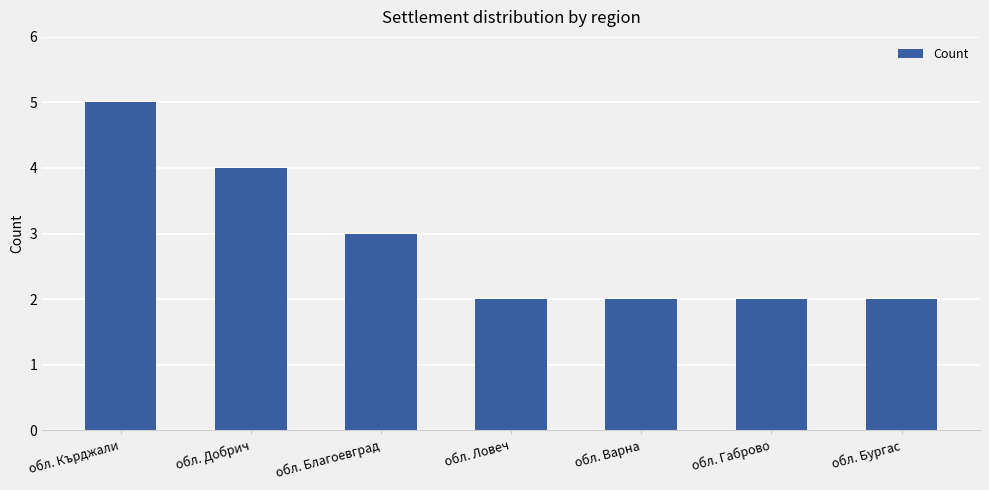

Approximately how many times larger is the value at обл. Благоевград compared to обл. Добрич?

0.8